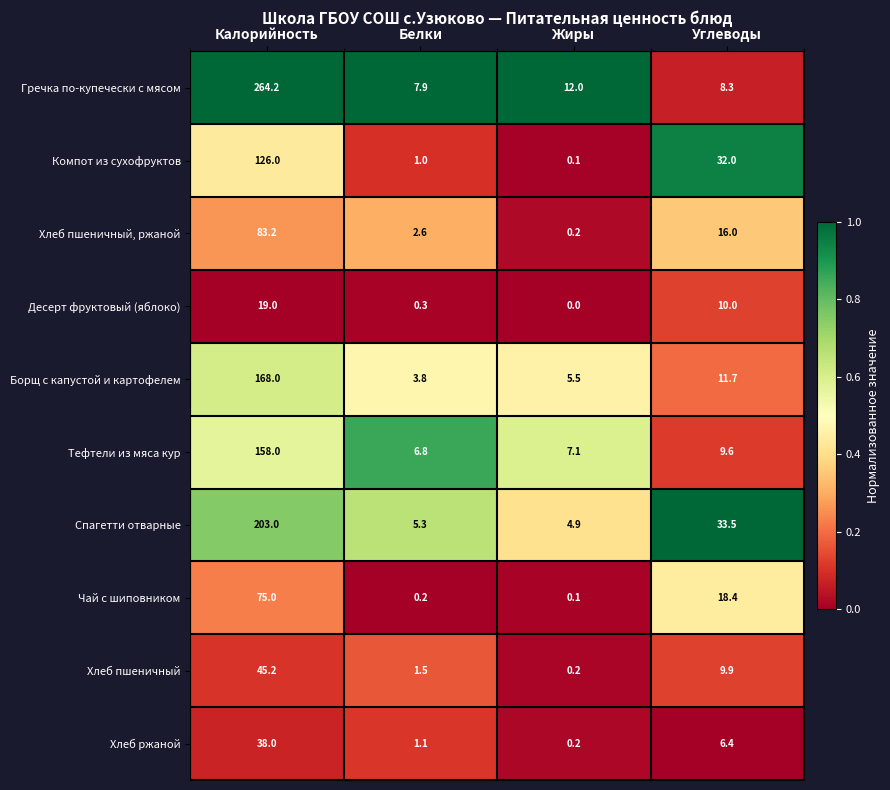

Is it true that Хлеб ржаной equals 63.6 at Калорийность?

False